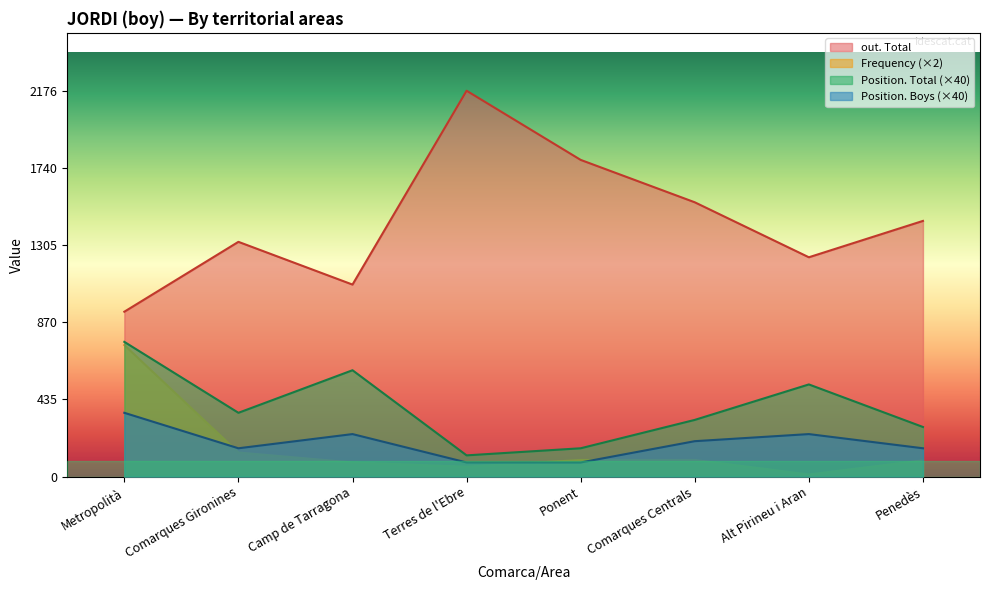

What is the label of the 6th point from the right?

Camp de Tarragona